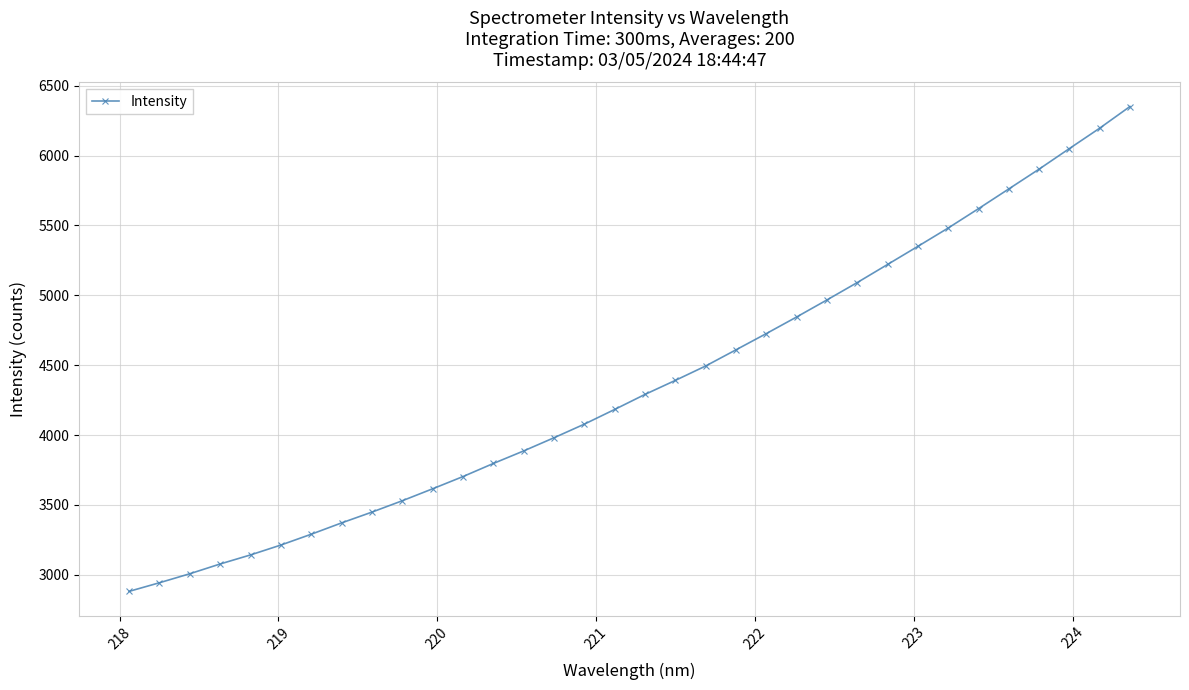

Is this an area chart (filled region under the line)?

No